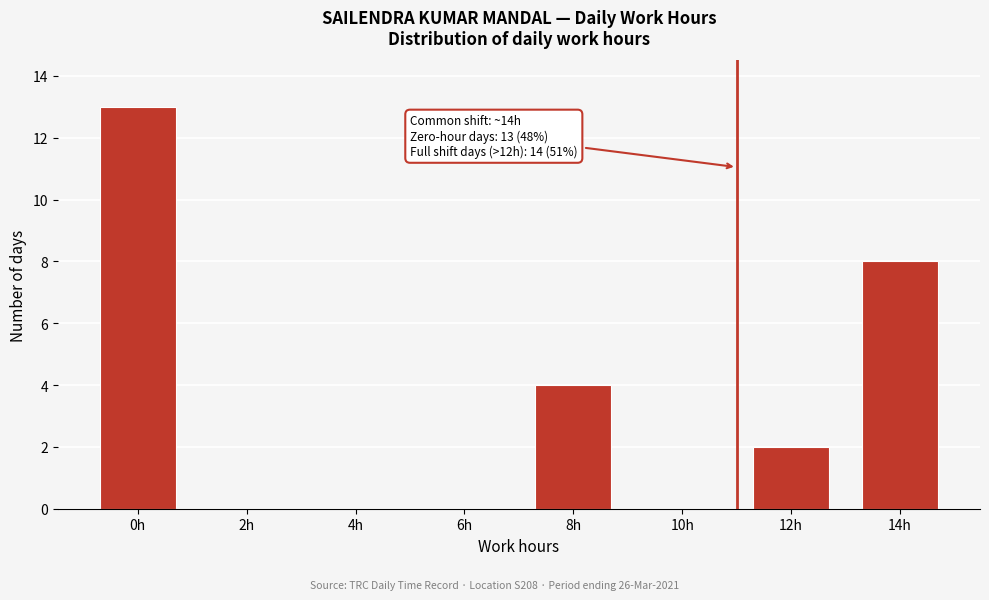

Reading left to right, what are all the values shown in this chart?

0h=13	2h=0	4h=0	6h=0	8h=4	10h=0	12h=2	14h=8